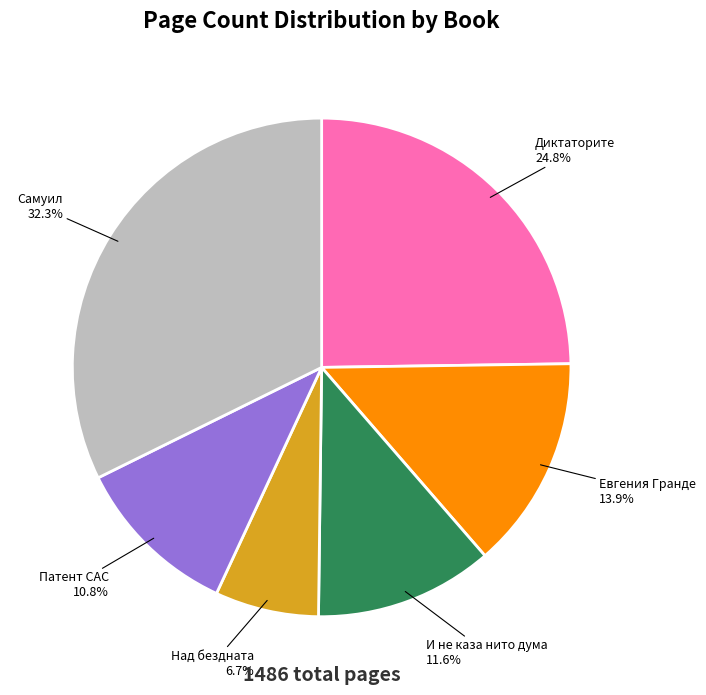

How many slices are in this pie chart?

6